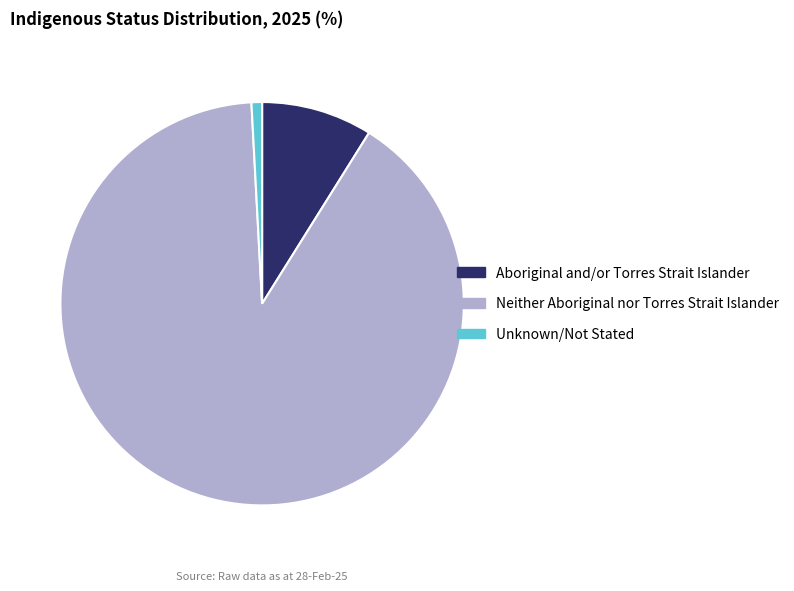

Which category has the biggest portion of the pie?

Neither Aboriginal nor Torres Strait Islander